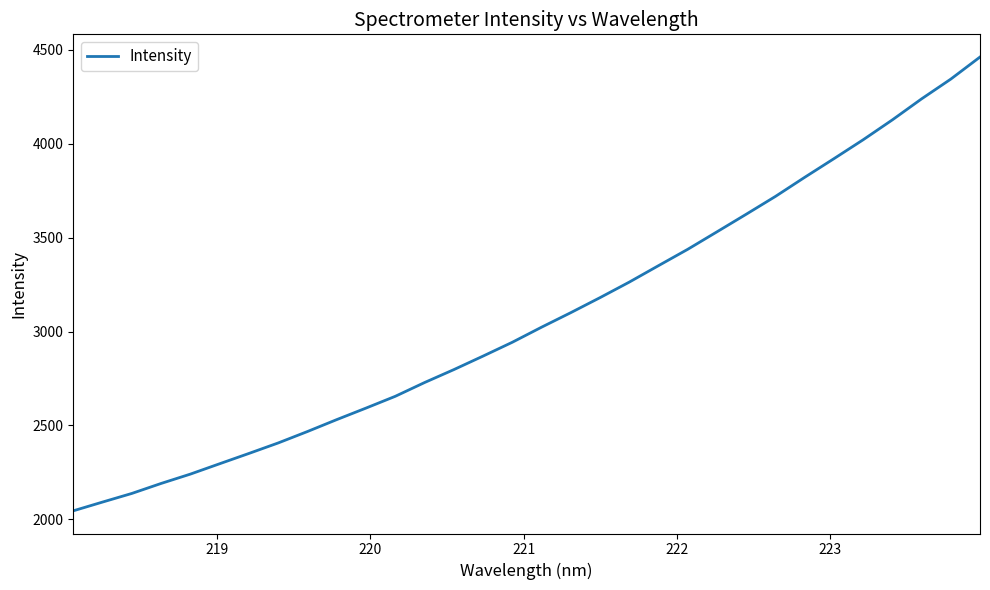

What is the smallest value displayed?

2045.5